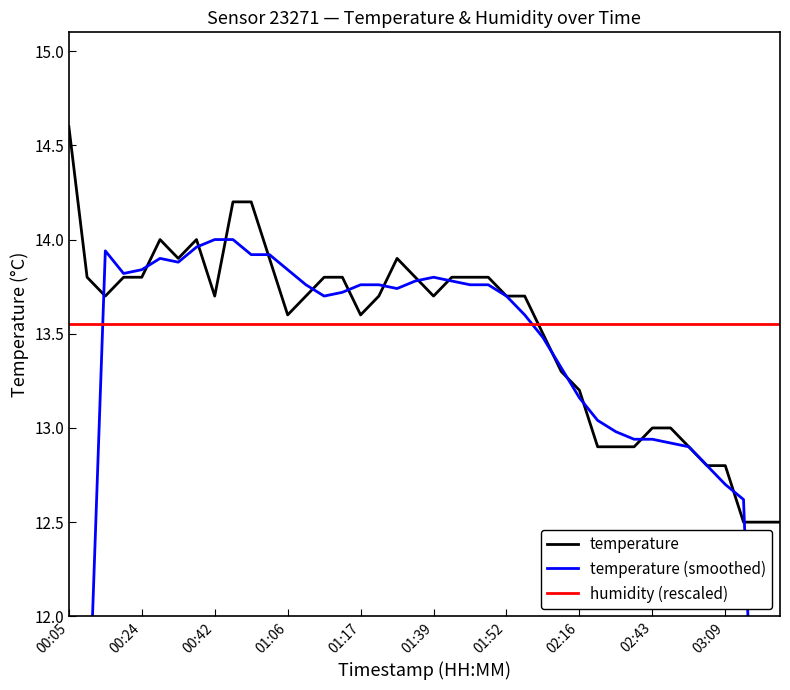

Is it true that temperature (smoothed) equals 6.6 at 15?

False